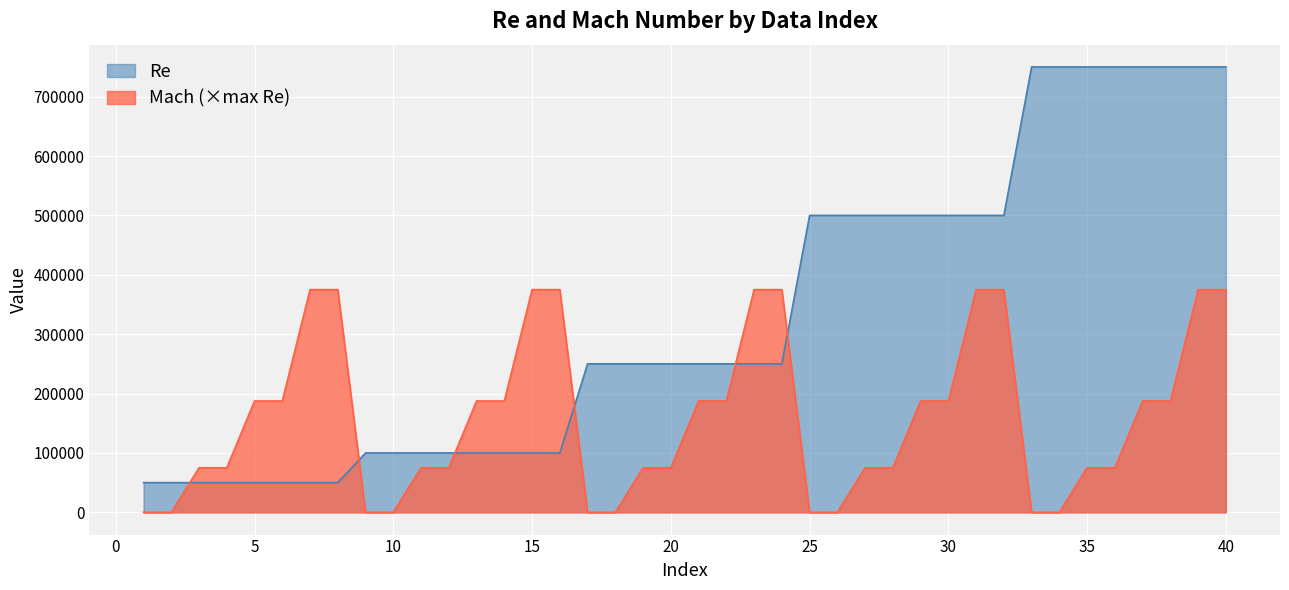

Reading left to right, what are all the values shown in this chart?

Re: 1=50000	2=50000	3=50000	4=50000	5=50000	6=50000	7=50000	8=50000	9=100000	10=100000	11=100000	12=100000	13=100000	14=100000	15=100000	16=100000	17=250000	18=250000	19=250000	20=250000	21=250000	22=250000	23=250000	24=250000	25=500000	26=500000	27=500000	28=500000	29=500000	30=500000	31=500000	32=500000	33=750000	34=750000	35=750000	36=750000	37=750000	38=750000	39=750000	40=750000
Mach: 1=0	2=0	3=75000	4=75000	5=187500	6=187500	7=375000	8=375000	9=0	10=0	11=75000	12=75000	13=187500	14=187500	15=375000	16=375000	17=0	18=0	19=75000	20=75000	21=187500	22=187500	23=375000	24=375000	25=0	26=0	27=75000	28=75000	29=187500	30=187500	31=375000	32=375000	33=0	34=0	35=75000	36=75000	37=187500	38=187500	39=375000	40=375000